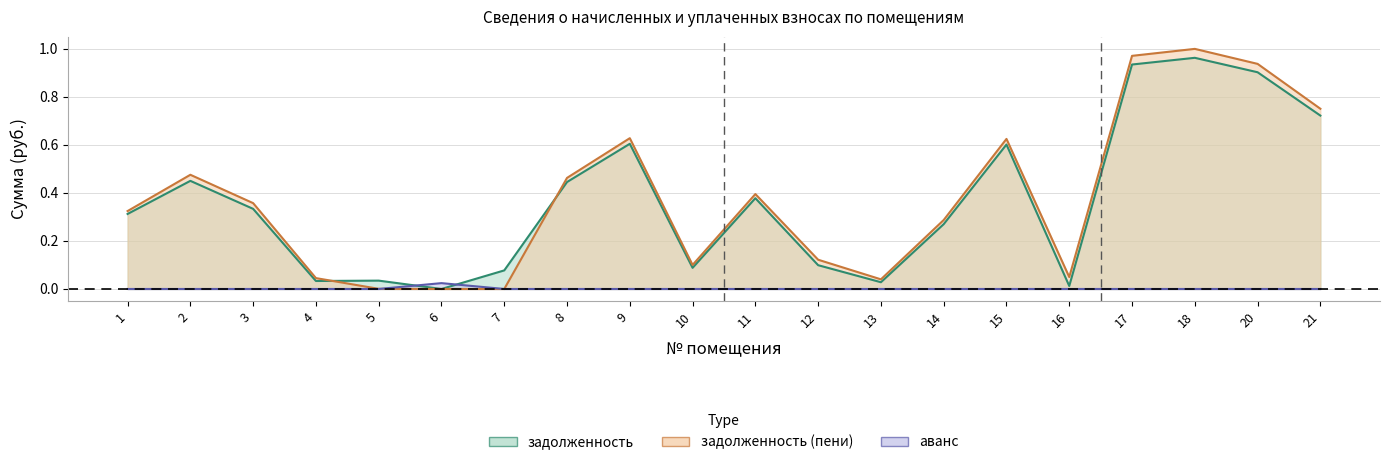

Reading left to right, transcribe all the data shown in this chart.

задолженность: 0.3	0.5	0.3	0.0	0.0	0.0	0.1	0.4	0.6	0.1	0.4	0.1	0.0	0.3	0.6	0.0	0.9	1.0	0.9	0.7
задолженность_пени: 0.3	0.5	0.4	0.0	0.0	0.0	0.0	0.5	0.6	0.1	0.4	0.1	0.0	0.3	0.6	0.0	1.0	1.0	0.9	0.8
аванс: 0.0	0.0	0.0	0.0	0.0	0.0	0.0	0.0	0.0	0.0	0.0	0.0	0.0	0.0	0.0	0.0	0.0	0.0	0.0	0.0